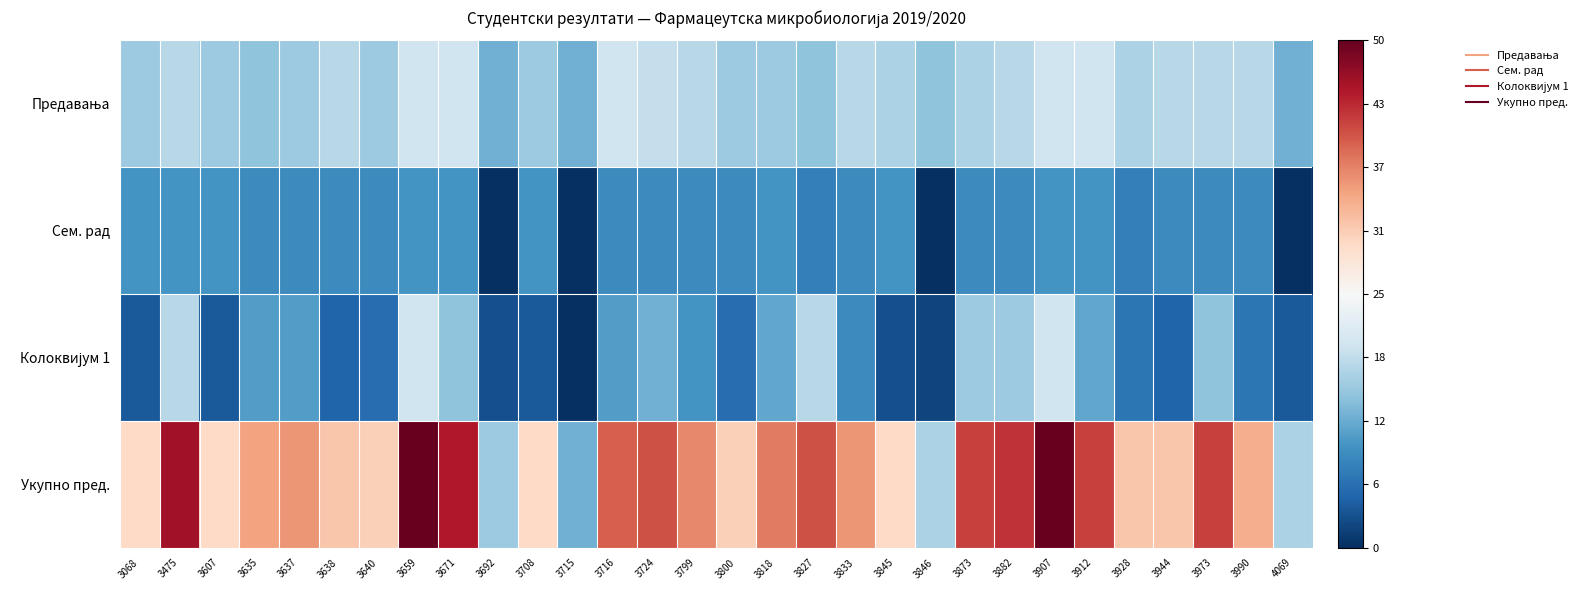

Rank the series at 3637 from lowest to highest value.

Сем. рад, Колоквијум 1, Предавања, Укупно пред.